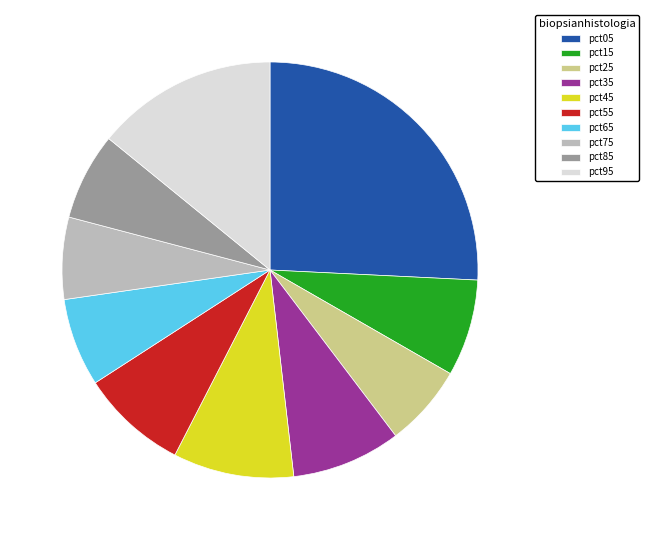

Do pct55 and pct15 together represent more than half of the pie?

No